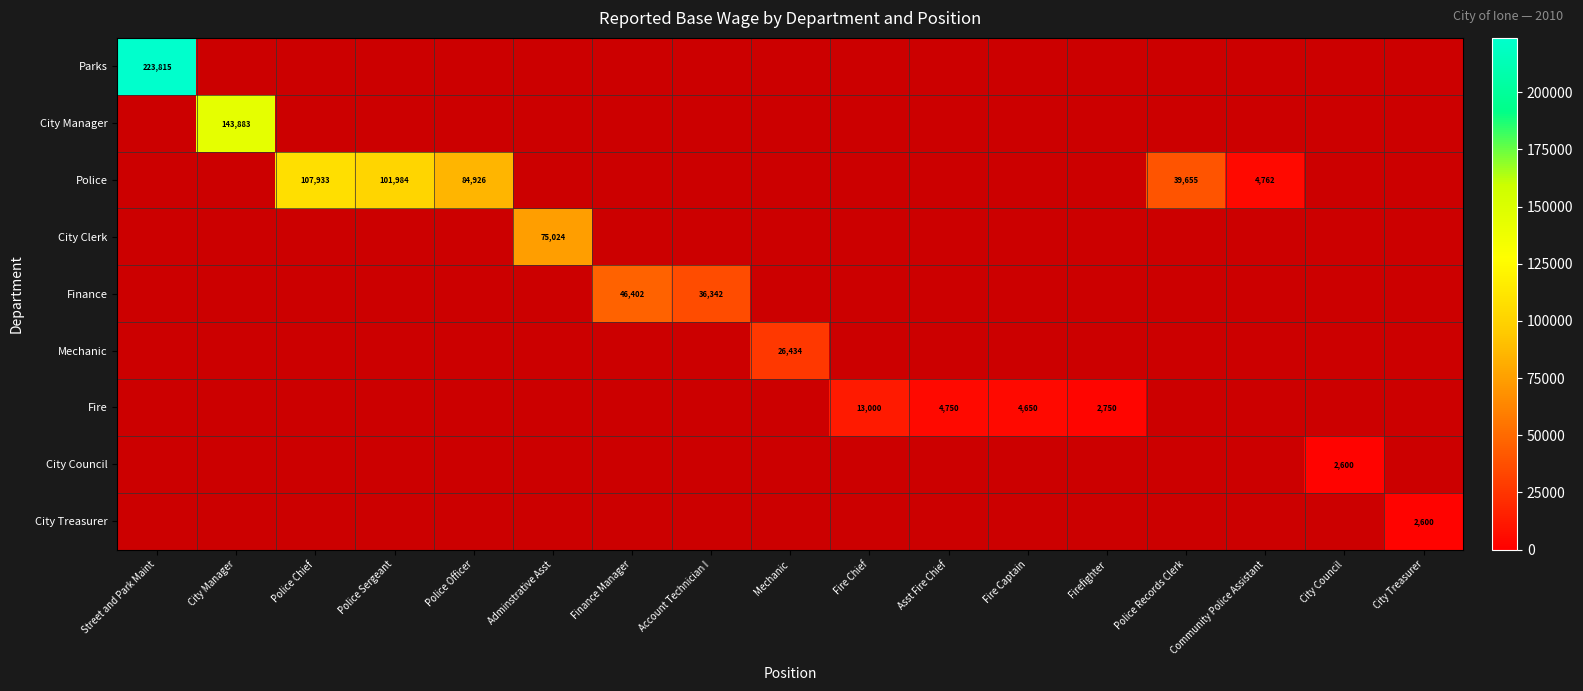

At how many categories does at least one series exceed 154417?

1